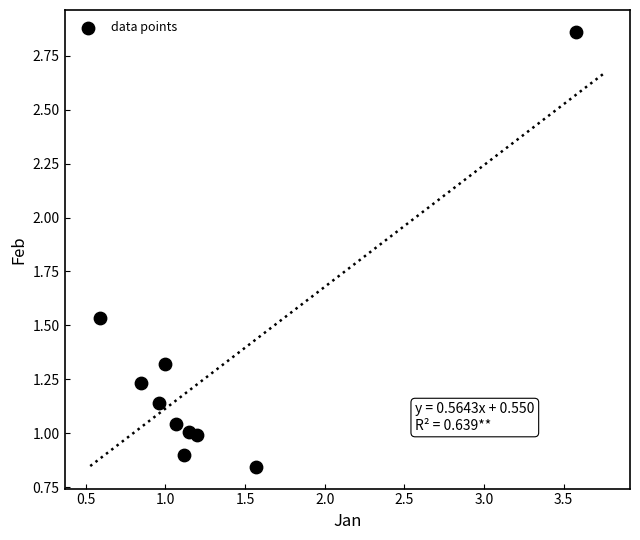

What is the range of X values (max minus min)?

3.0